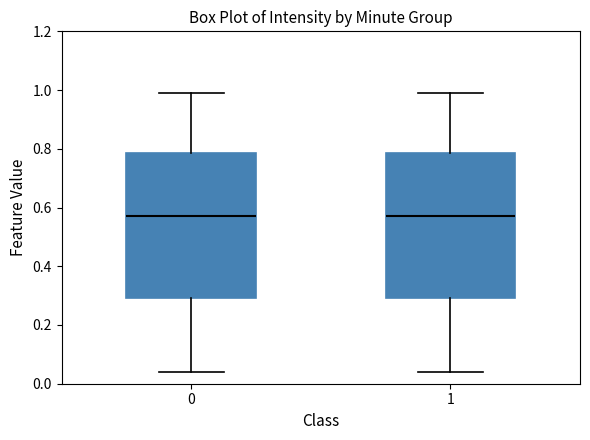

Reading left to right, transcribe this box plot: for each box, give where its median line is, the range the box spans, and where its two whiskers end, as read against the y-axis. The values are not printed on the chart, so give them approximately, as read against the axis.

0: median 0.58, box 0.30 to 0.78, whiskers 0.04 to 1.00
1: median 0.58, box 0.30 to 0.78, whiskers 0.04 to 1.00